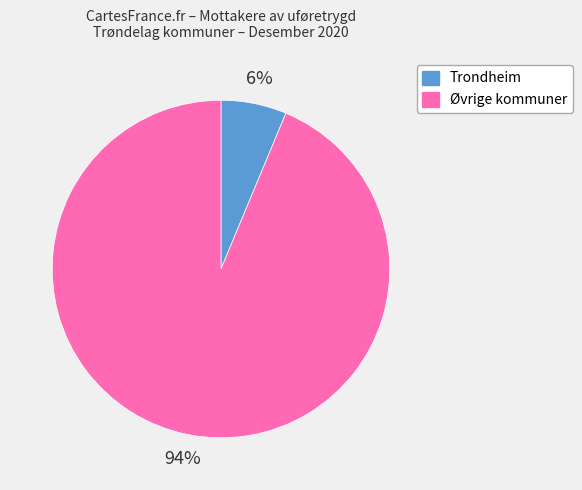

Does any single category account for the majority?

Yes